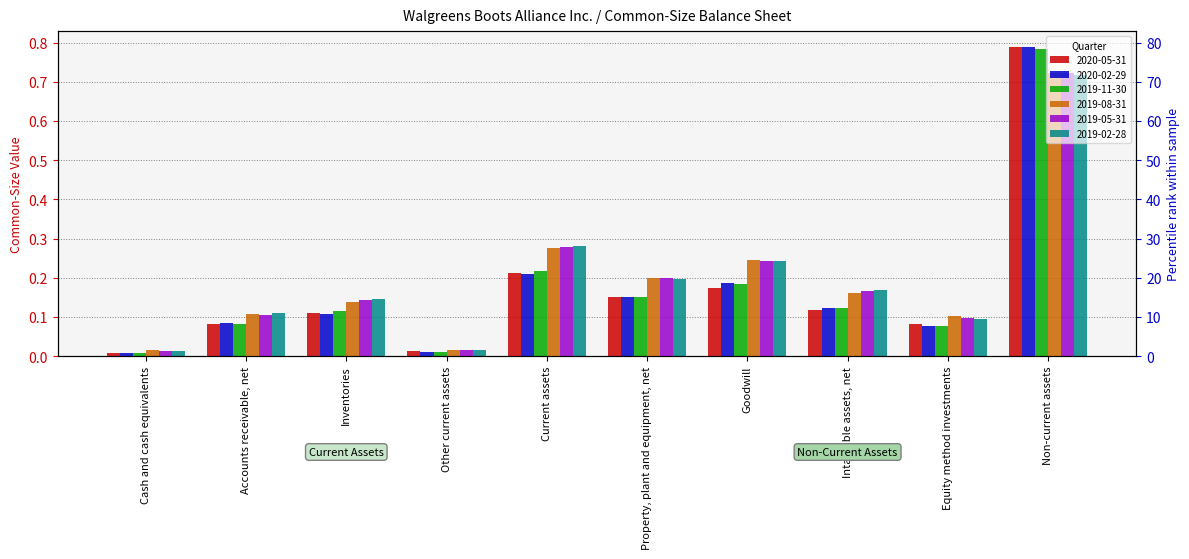

The 2020-05-31 series shows 0.0 at Other current assets. True or false?

True